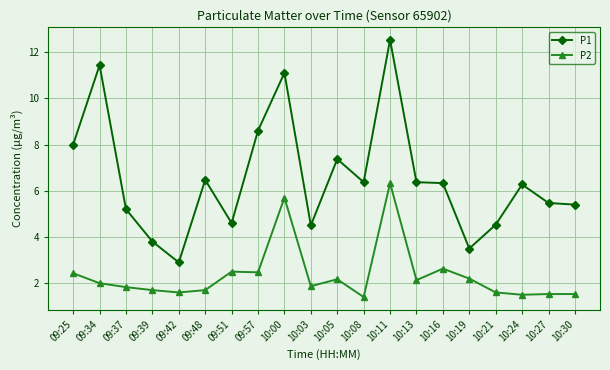

At which label is P1 closest to 7?

10:05